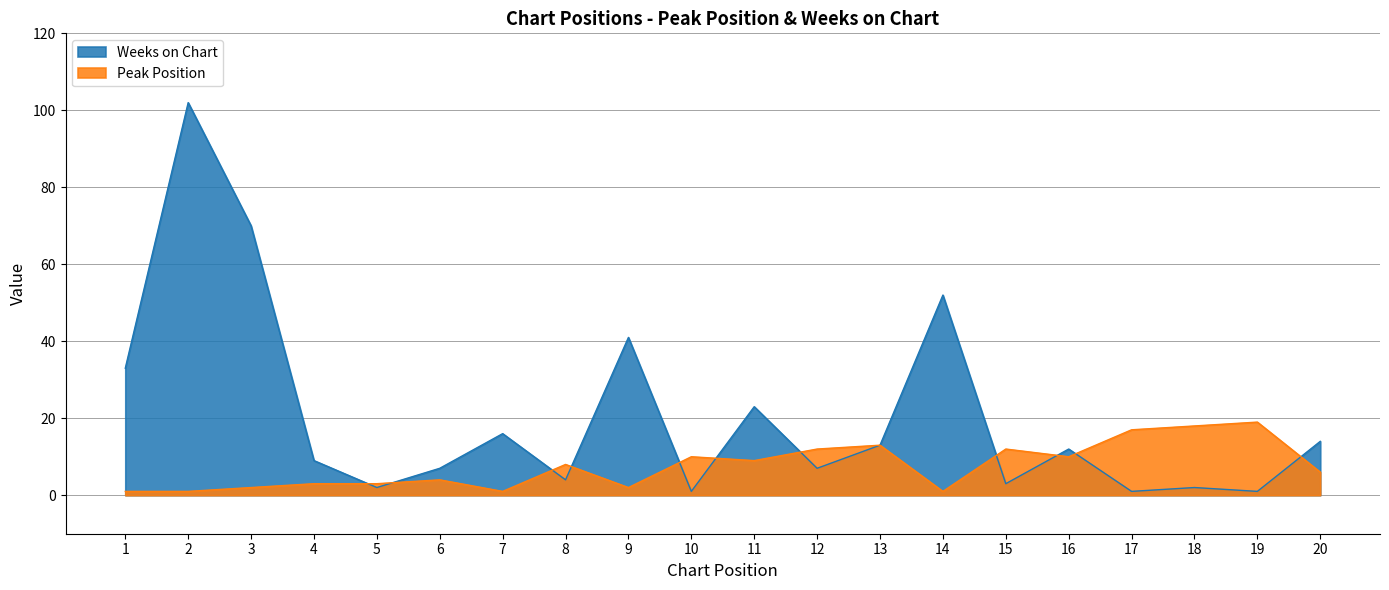

Reading left to right, what are all the values shown in this chart?

Peak Position: 1=1	2=1	3=2	4=3	5=3	6=4	7=1	8=8	9=2	10=10	11=9	12=12	13=13	14=1	15=12	16=10	17=17	18=18	19=19	20=6
Weeks on Chart: 1=33	2=102	3=70	4=9	5=2	6=7	7=16	8=4	9=41	10=1	11=23	12=7	13=13	14=52	15=3	16=12	17=1	18=2	19=1	20=14